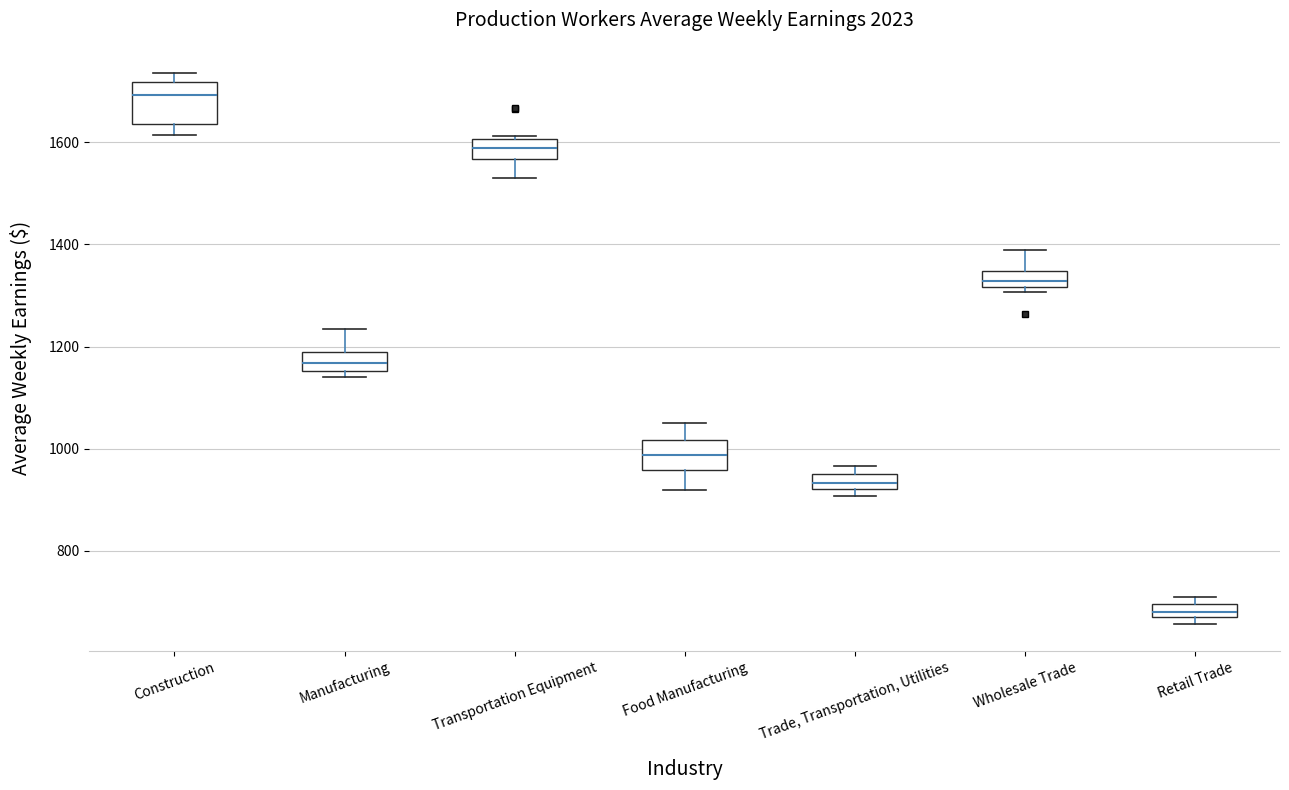

Comparing the boxes themselves (not the whiskers), which one is the tallest?

Construction